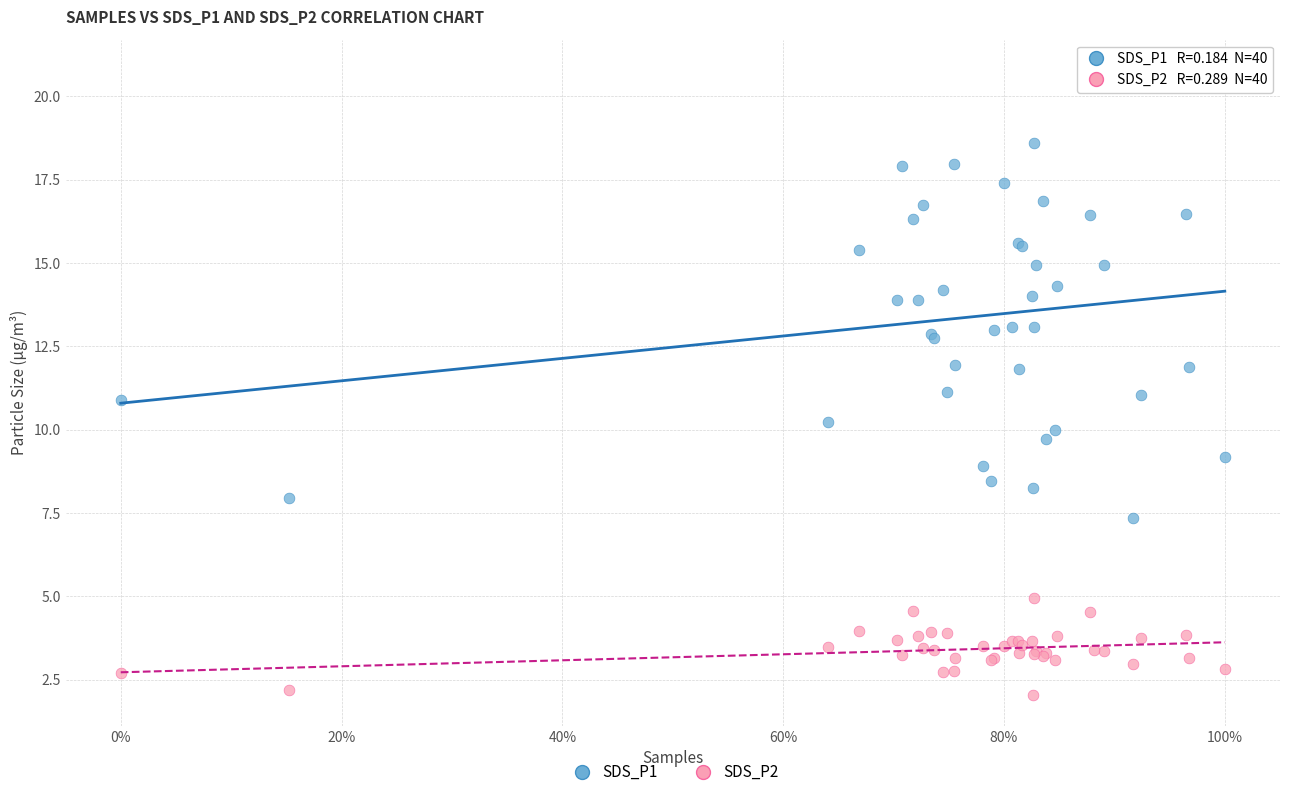

What are all the series names shown in the legend?

SDS_P1, SDS_P2